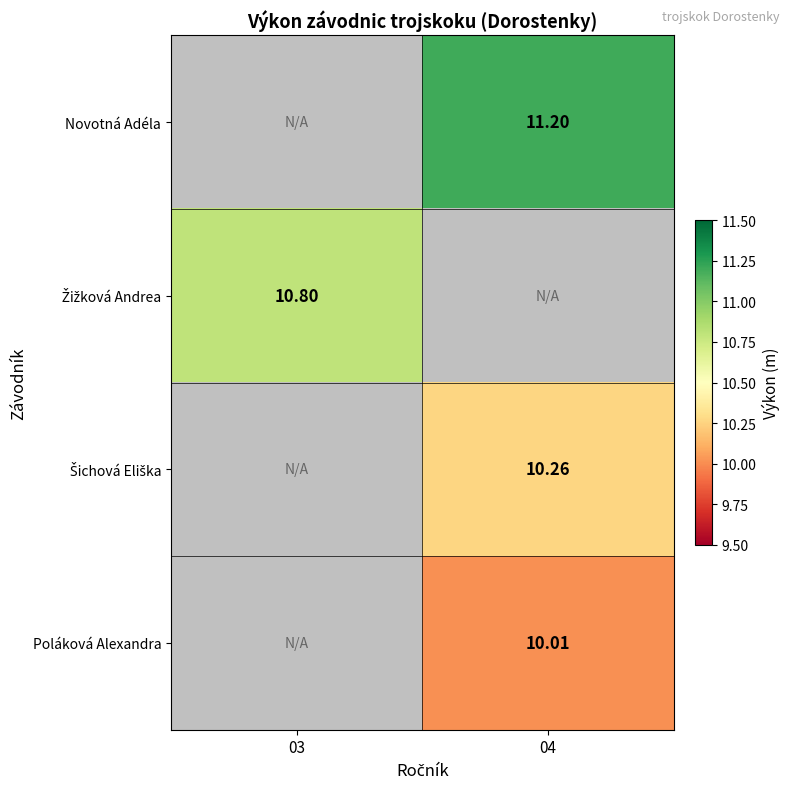

Is the value of Novotná Adéla at 04 greater than the value of Poláková Alexandra at 04?

Yes